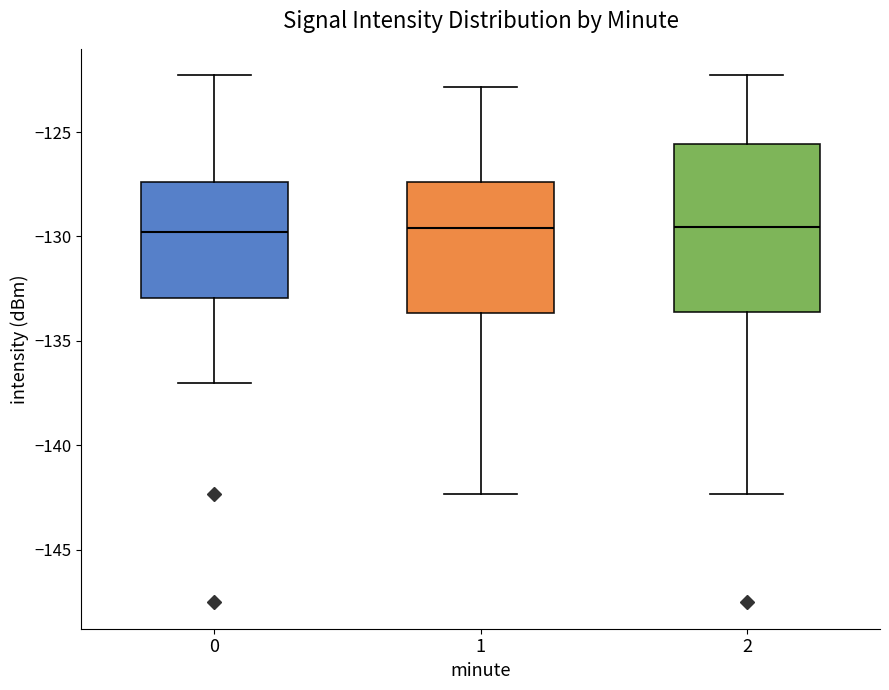

Where is the lower edge of the box at x = 1 on the y-axis? The values are not printed on the chart, so give them approximately, as read against the axis.

-133.5